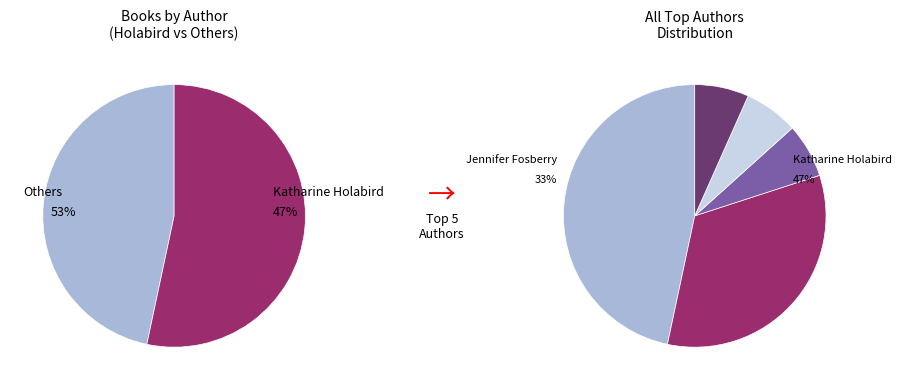

Does any single category account for the majority?

No